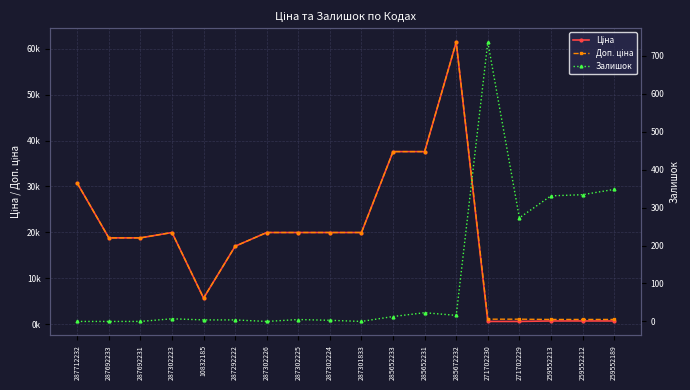

Reading left to right, list all the values displayed in this chart.

Ціна: 287712232=30717.1	287692233=18796.8	287692231=18796.8	287302223=19964.2	10832185=5673.8	287292222=16976.3	287302226=19964.2	287302225=19964.2	287302224=19964.2	287301833=19964.2	285652233=37593.6	285652231=37593.6	285672232=61434.3	271702230=589.9	271702229=589.9	259552213=693.7	259552212=693.7	259552189=693.7
Доп. ціна: 287712232=30717.1	287692233=18796.8	287692231=18796.8	287302223=19964.2	10832185=5673.8	287292222=16976.3	287302226=19964.2	287302225=19964.2	287302224=19964.2	287301833=19964.2	285652233=37593.6	285652231=37593.6	285672232=61434.3	271702230=1081.7	271702229=1081.7	259552213=1024.6	259552212=1024.6	259552189=1024.6
Залишок: 287712232=0.0	287692233=0.0	287692231=0.0	287302223=7.0	10832185=4.0	287292222=4.0	287302226=0.0	287302225=5.0	287302224=3.0	287301833=0.0	285652233=13.0	285652231=23.0	285672232=16.0	271702230=736.0	271702229=273.0	259552213=331.0	259552212=334.0	259552189=348.0